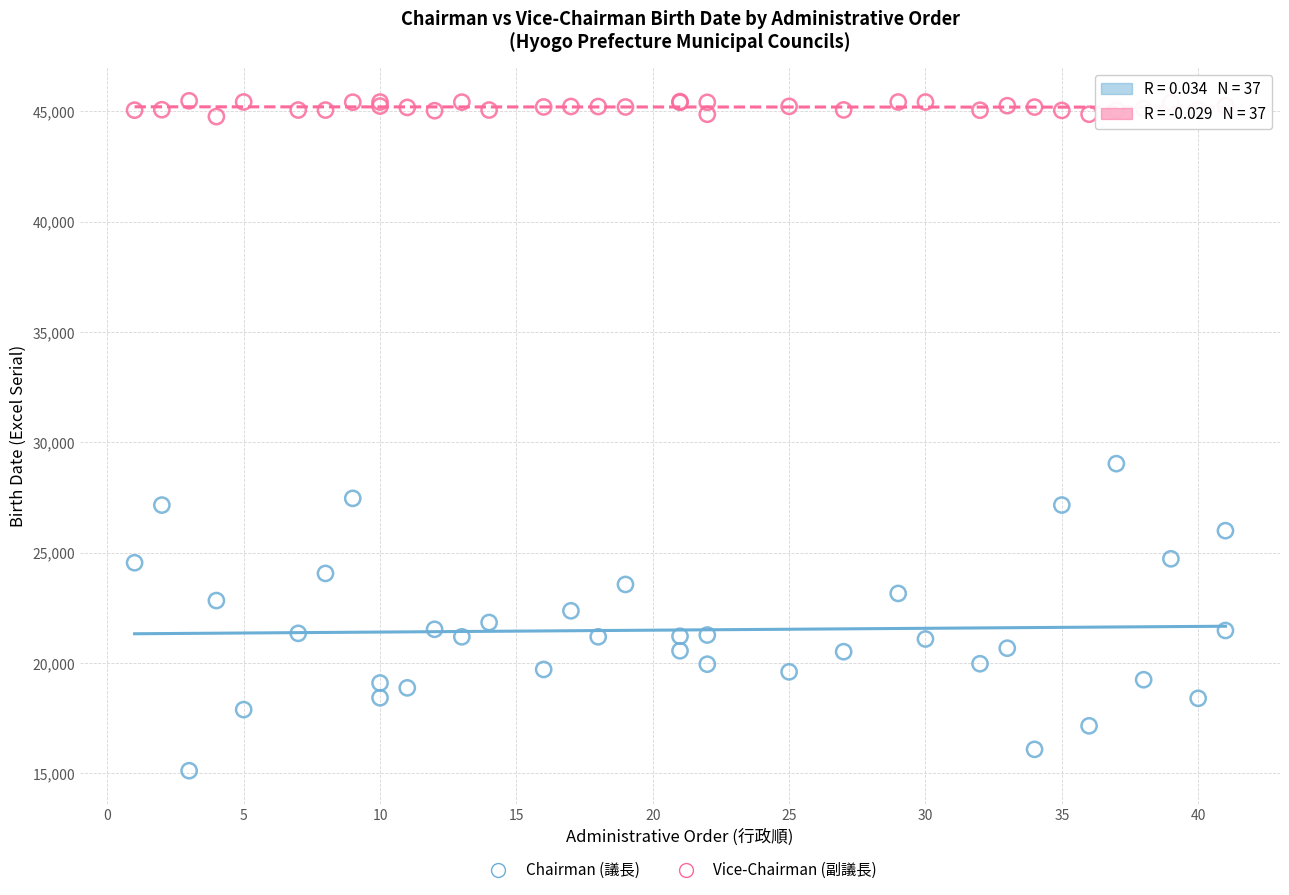

What is the X range (max minus min) for the scatter plot?

40